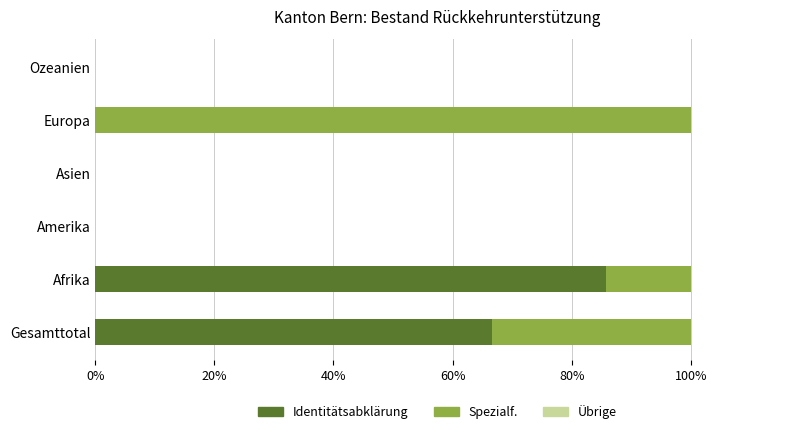

The Identitätsabklärung series shows 31.7 at Afrika. True or false?

False